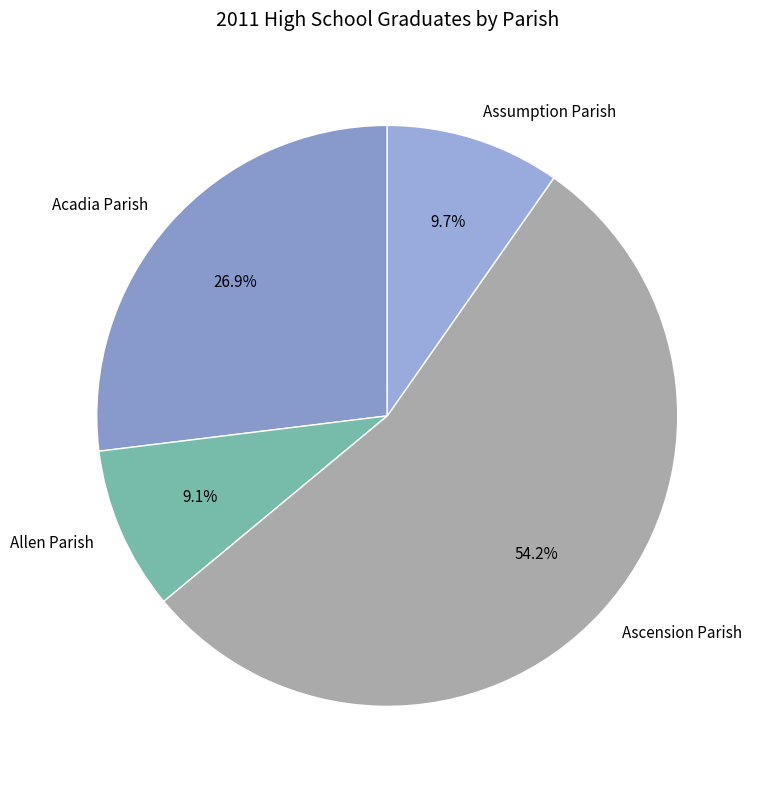

To the nearest percent, what percentage of the pie is Allen Parish?

9%